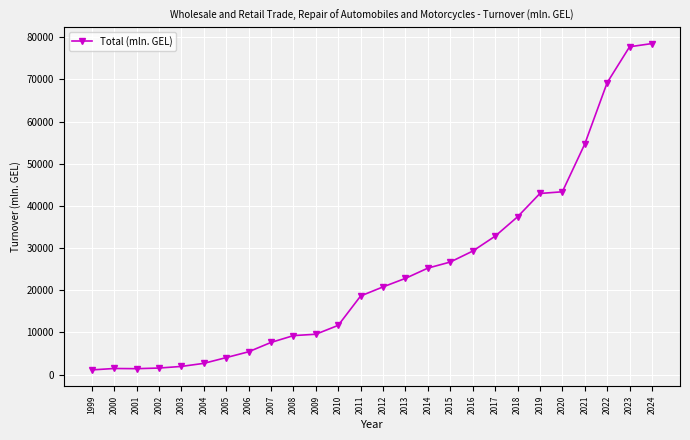

What is the greatest value displayed?

78524.0